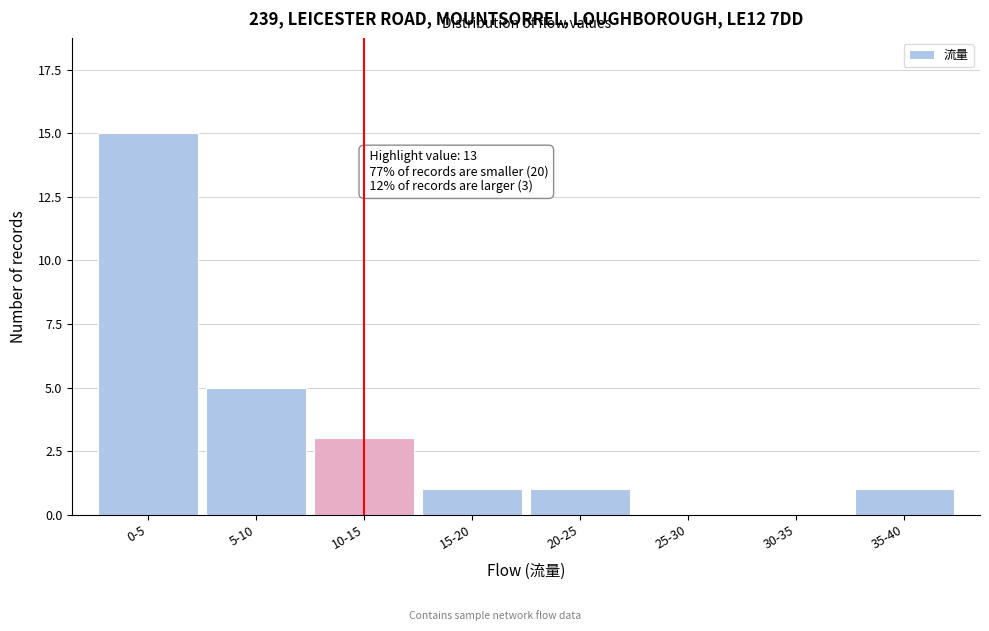

Reading left to right, transcribe all the data shown in this chart.

0-5=15	5-10=5	10-15=3	15-20=1	20-25=1	25-30=0	30-35=0	35-40=1